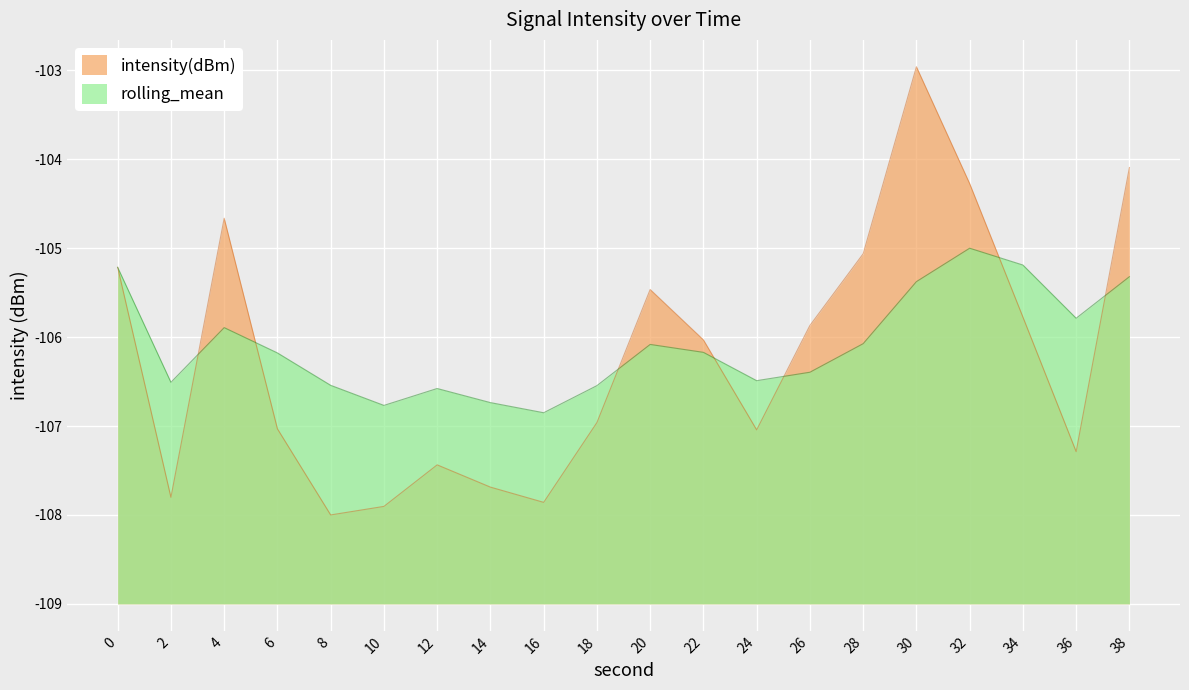

What is the difference between the highest and lowest values at 20?

0.6